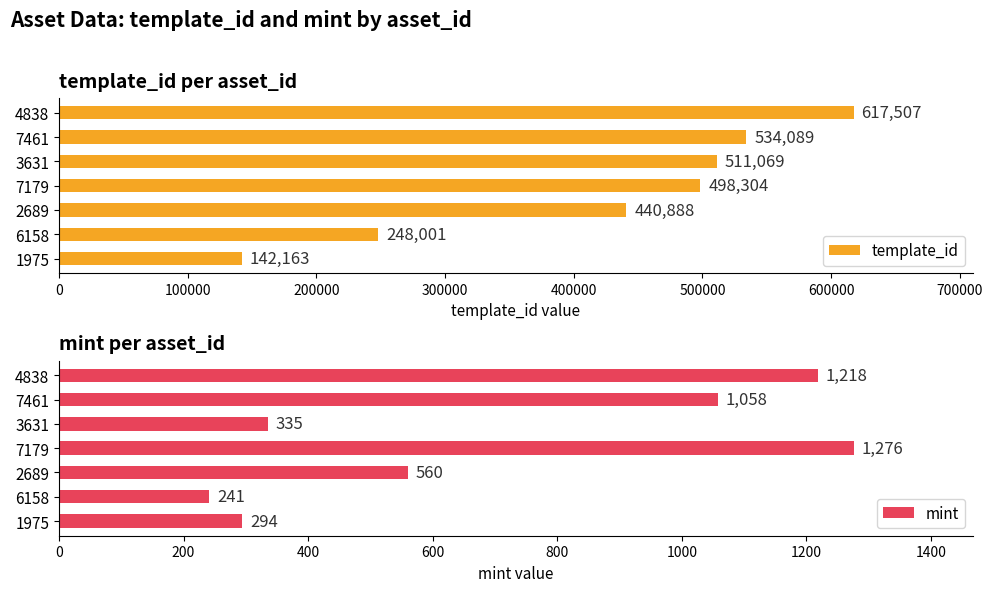

True or false: template_id has a value of 617507 at 4838.

True